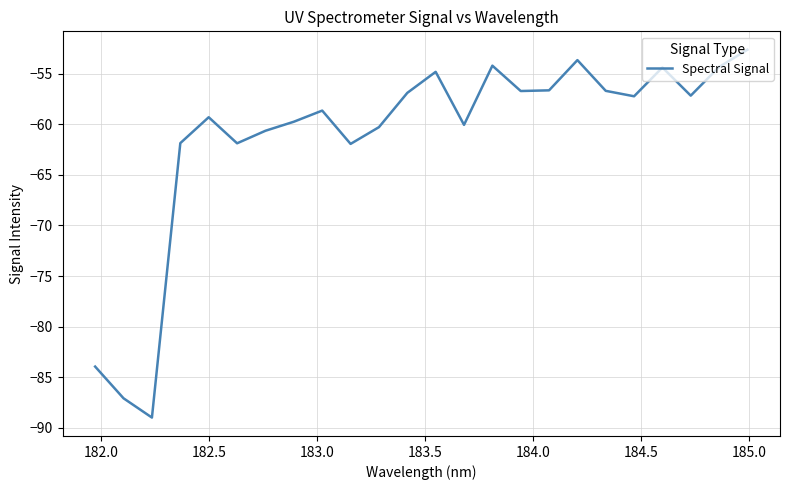

What is the minimum value shown in the chart?

-89.0